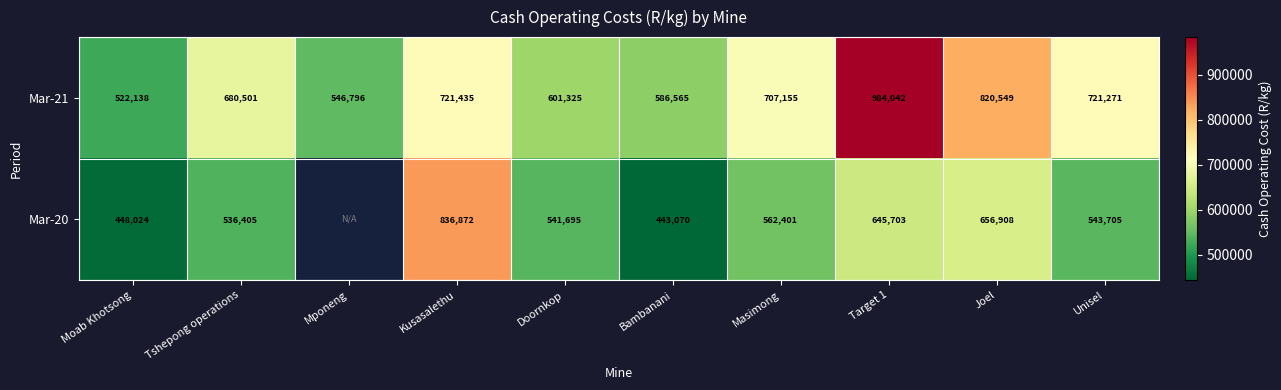

What is the average value of the Mar-21 series?

689178